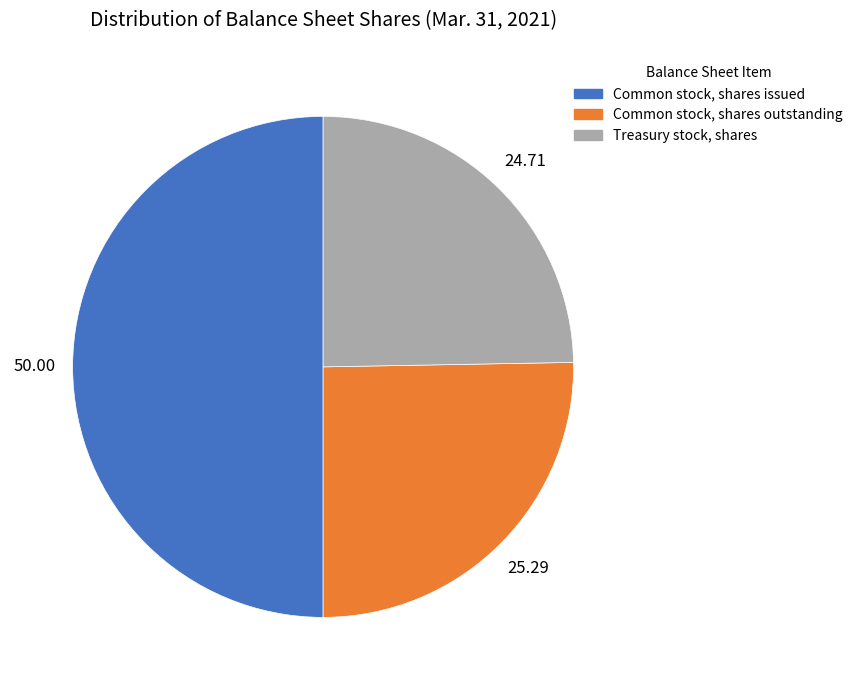

Rank the categories by value from highest to lowest.

Common stock, shares issued, Common stock, shares outstanding, Treasury stock, shares